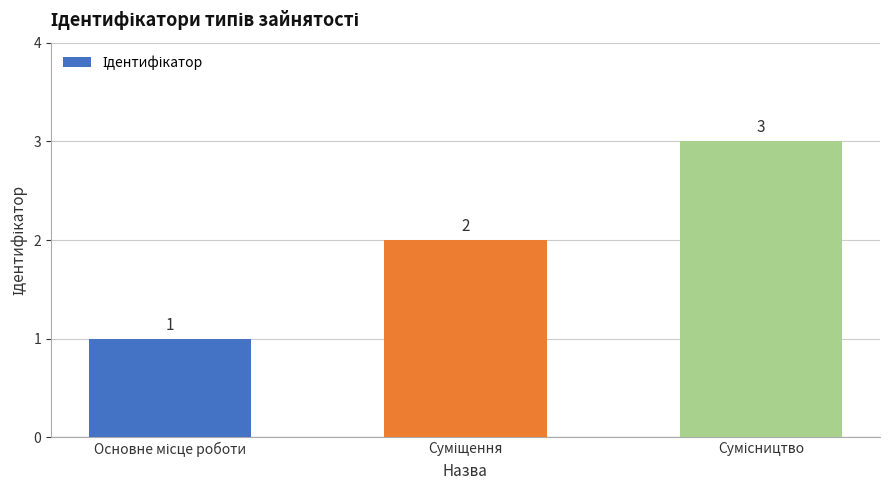

What is the sum of all values?

6